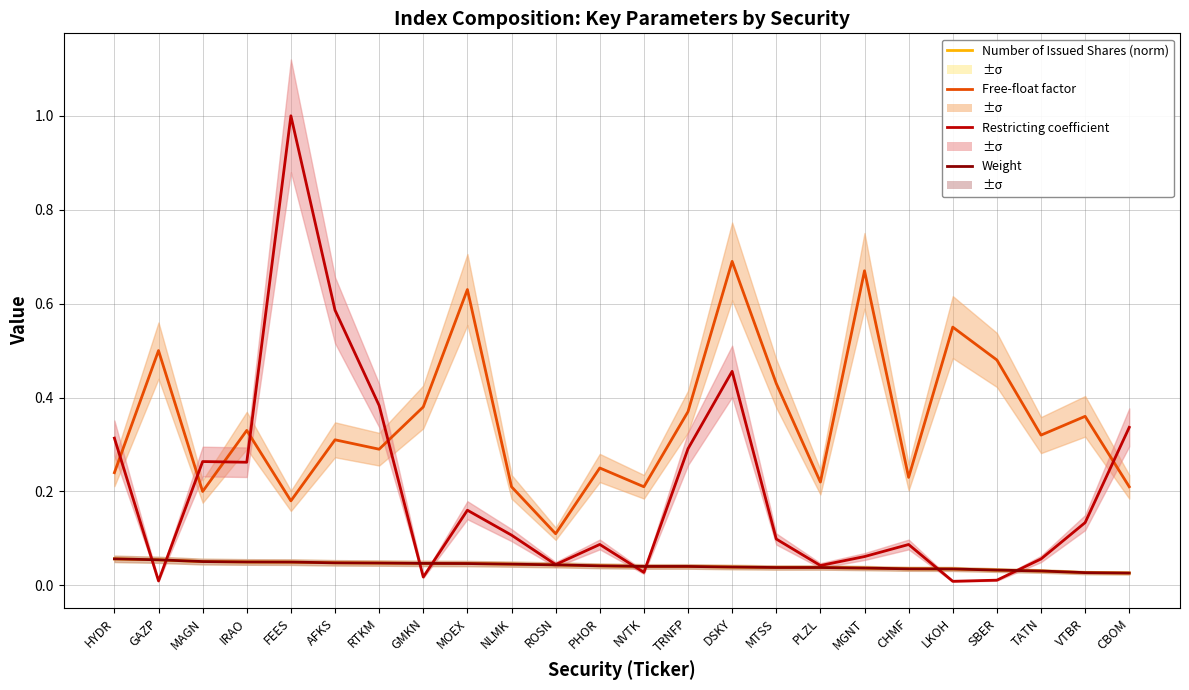

Rank the series at NVTK from lowest to highest value.

Restricting coefficient, Number of Issued Shares (norm), Weight, Free-float factor